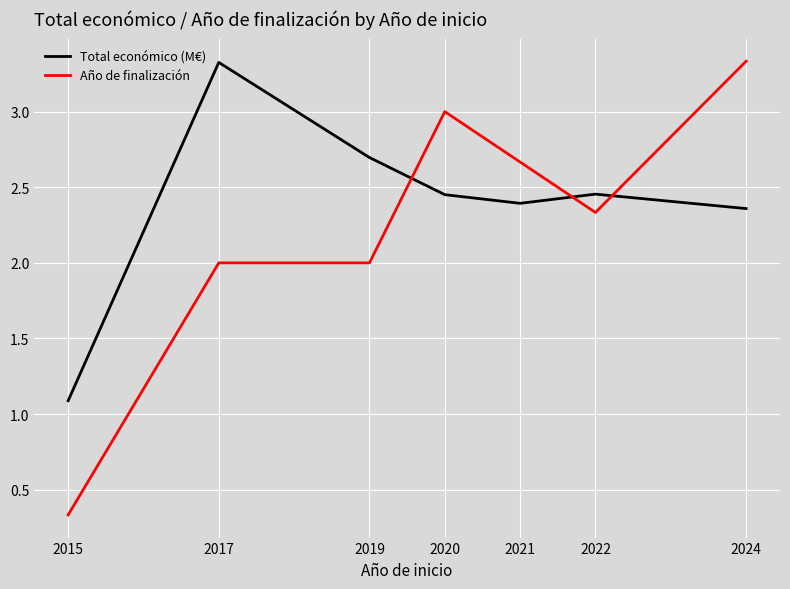

Between 2015 and 2022, which series saw the biggest shift?

Año de finalización